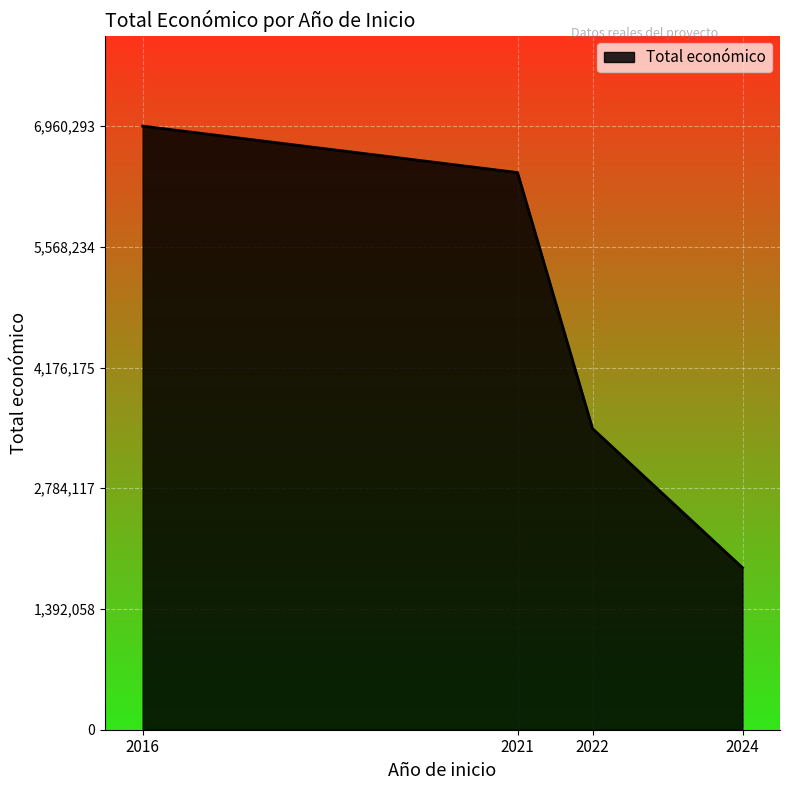

What is the ratio of the value at 2021 to the value at 2024?

3.4